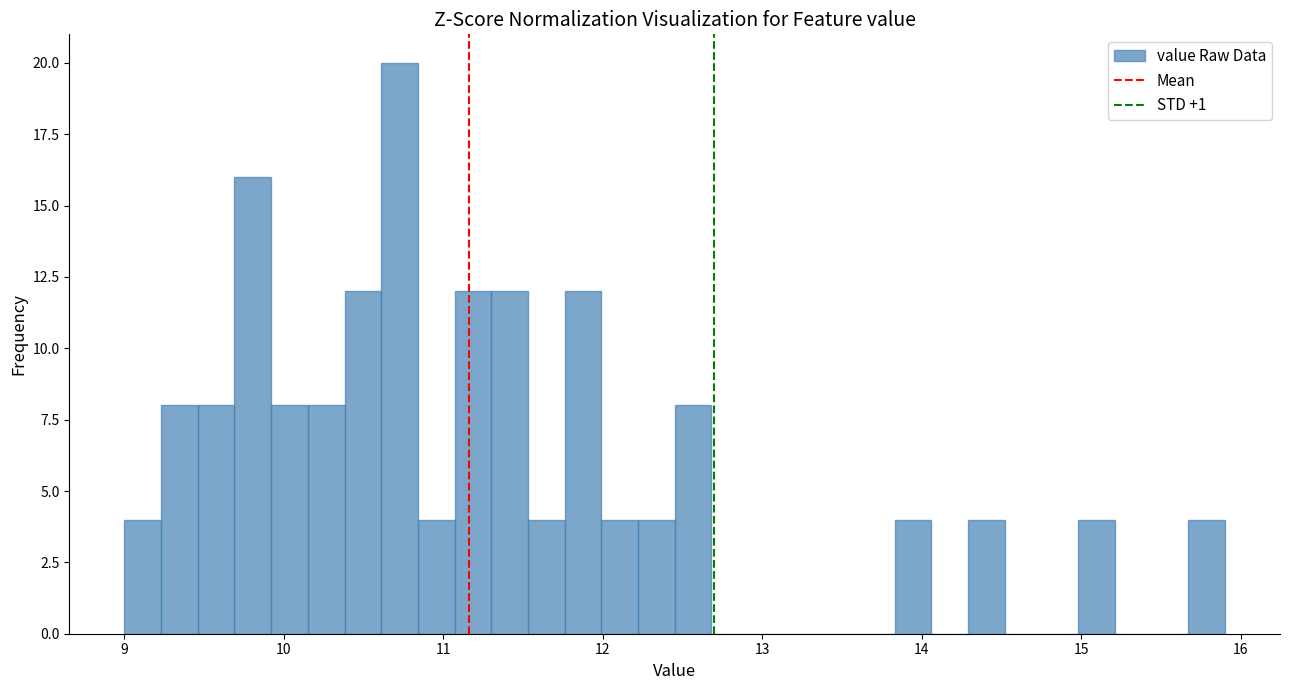

Around what value on the x-axis is the tallest bar? Give the approximate position of its centre, as read against the axis.

10.7